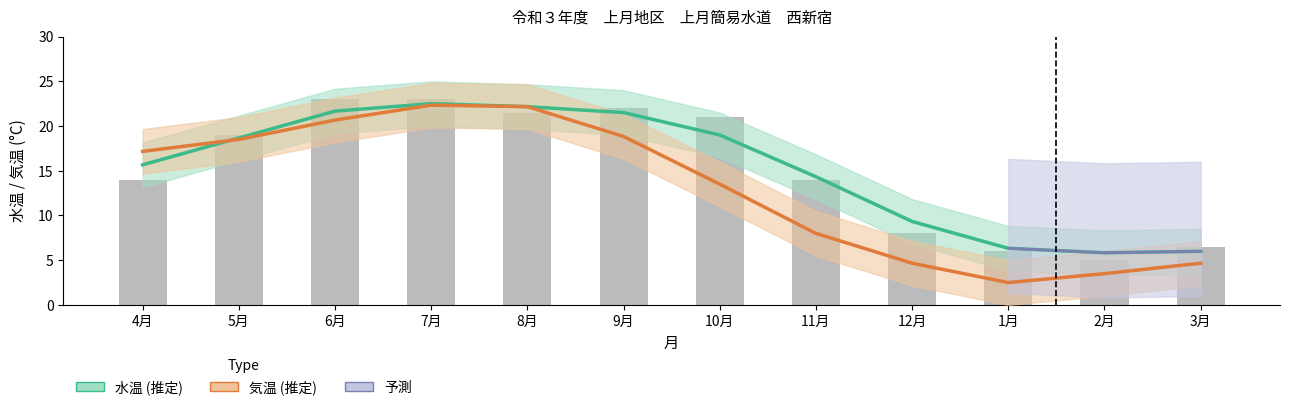

Which category has the lowest value in the 水温 (推定) series?

2月